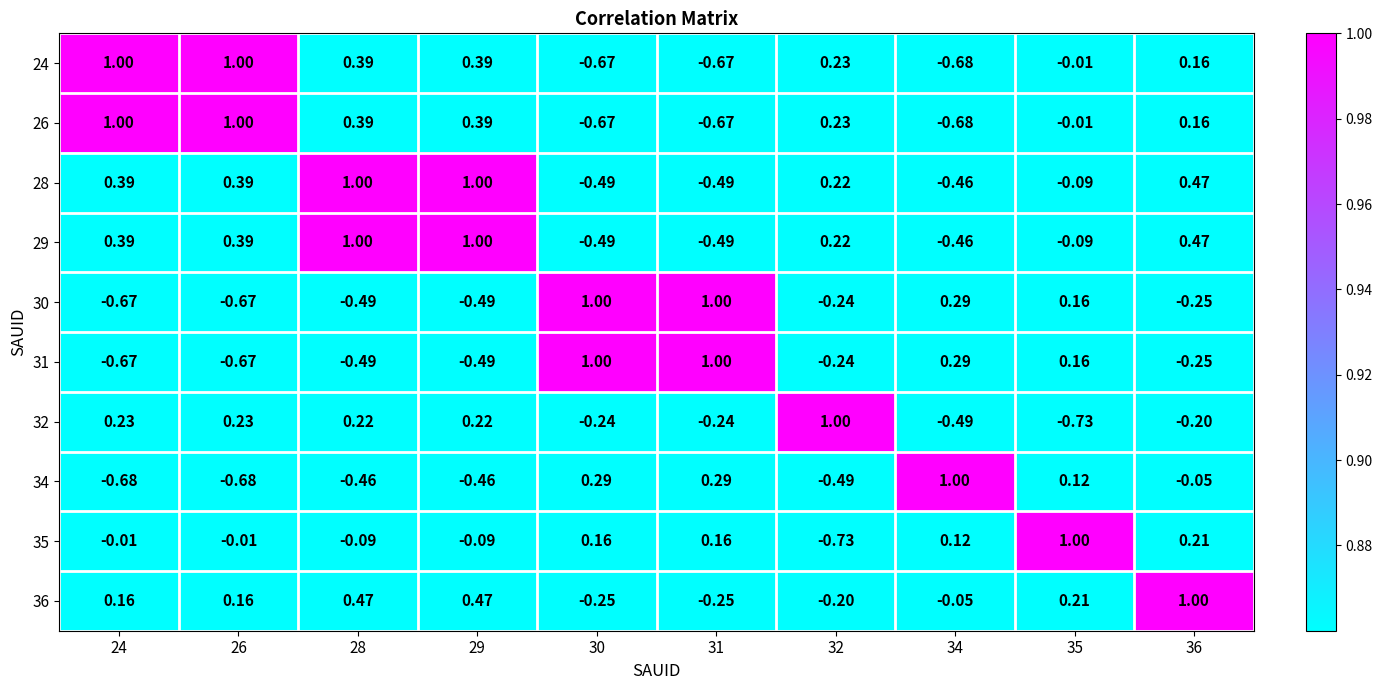

How many values in the 32 series exceed 0?

5